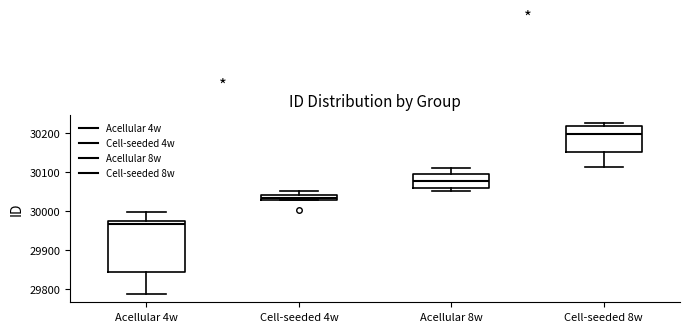

Which box has the highest median line?

Cell-seeded 8w